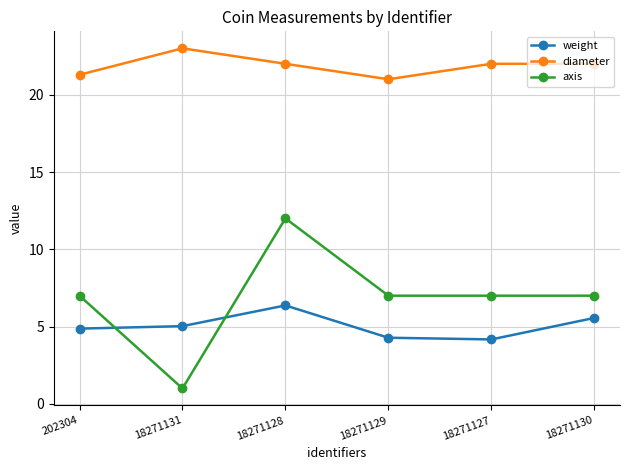

True or false: weight and diameter intersect in this chart.

False